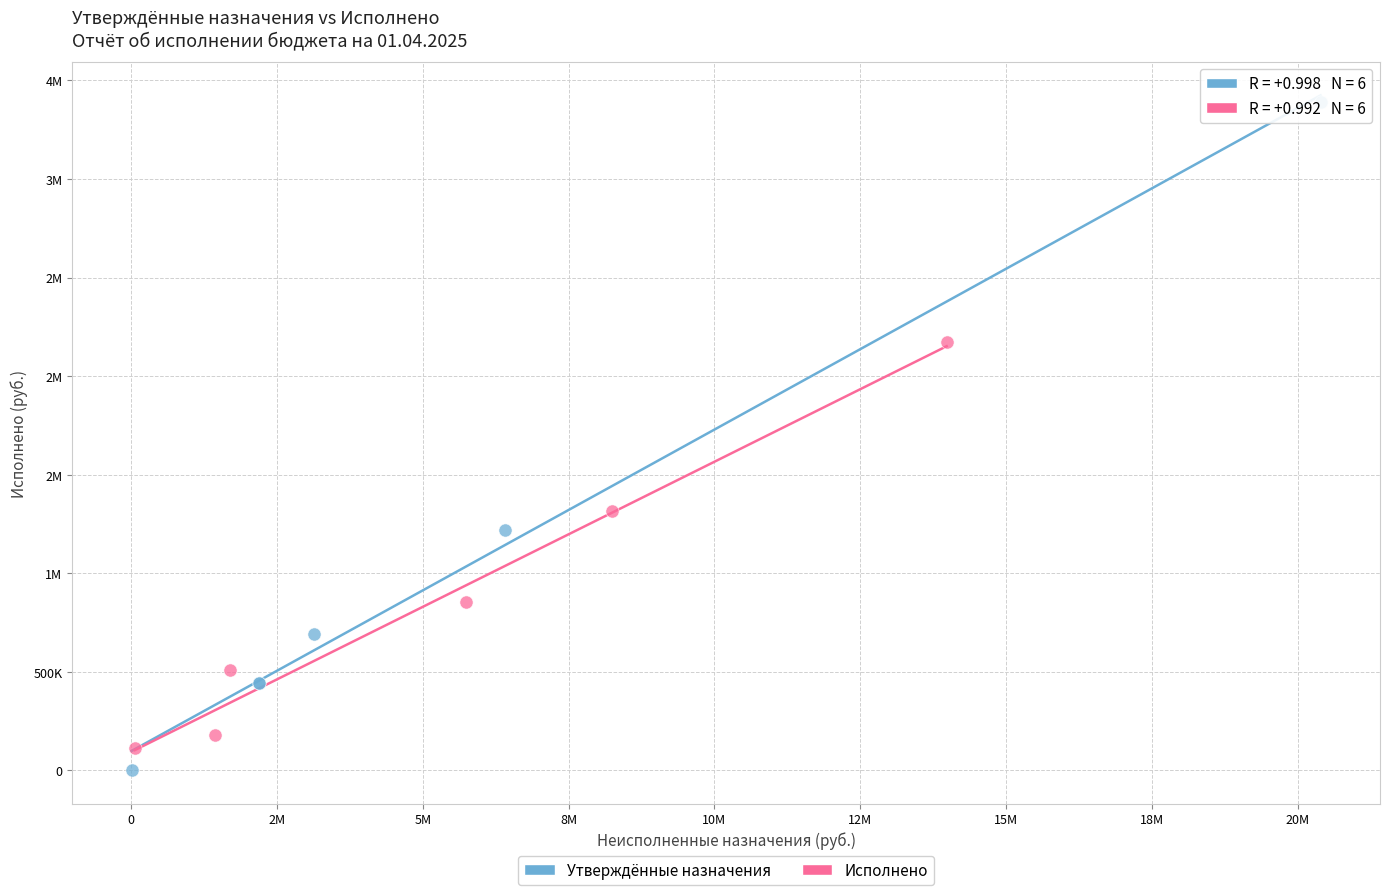

What are all the series names shown in the legend?

Утверждённые назначения, Исполнено